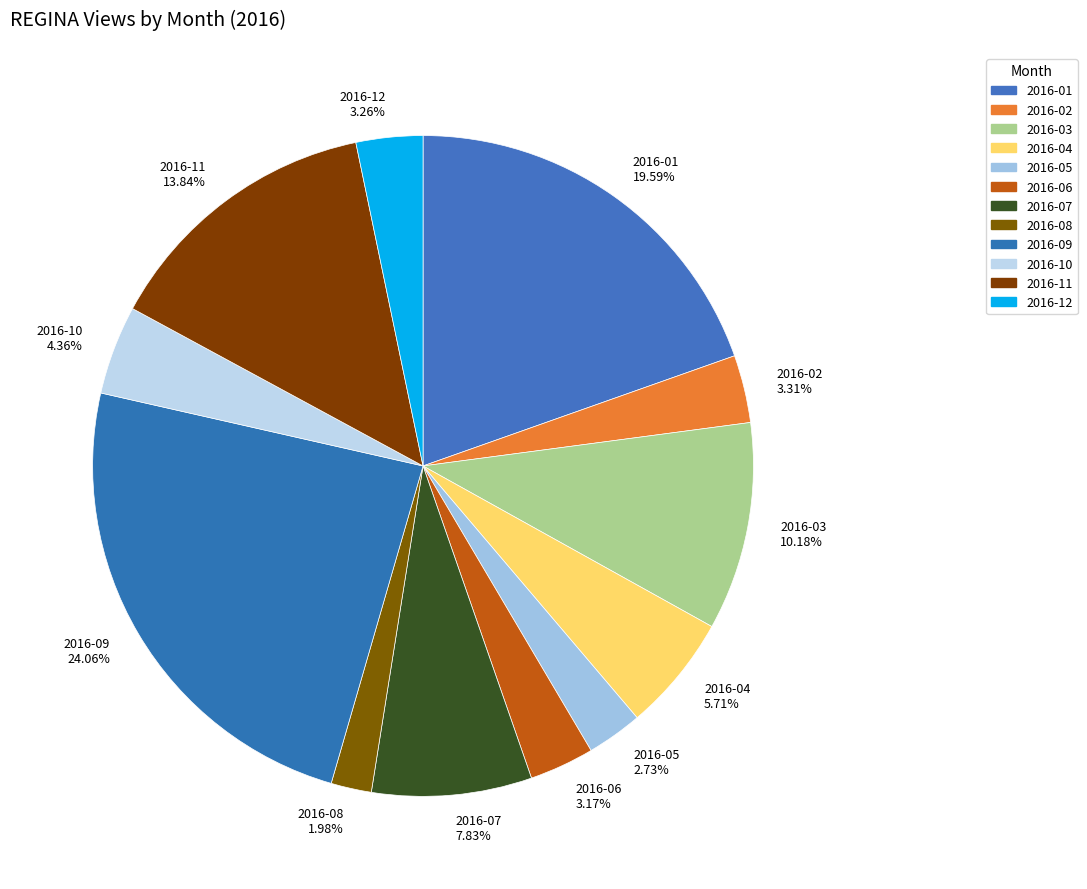

What percentage is the 2016-12 slice, to the nearest percent?

3%